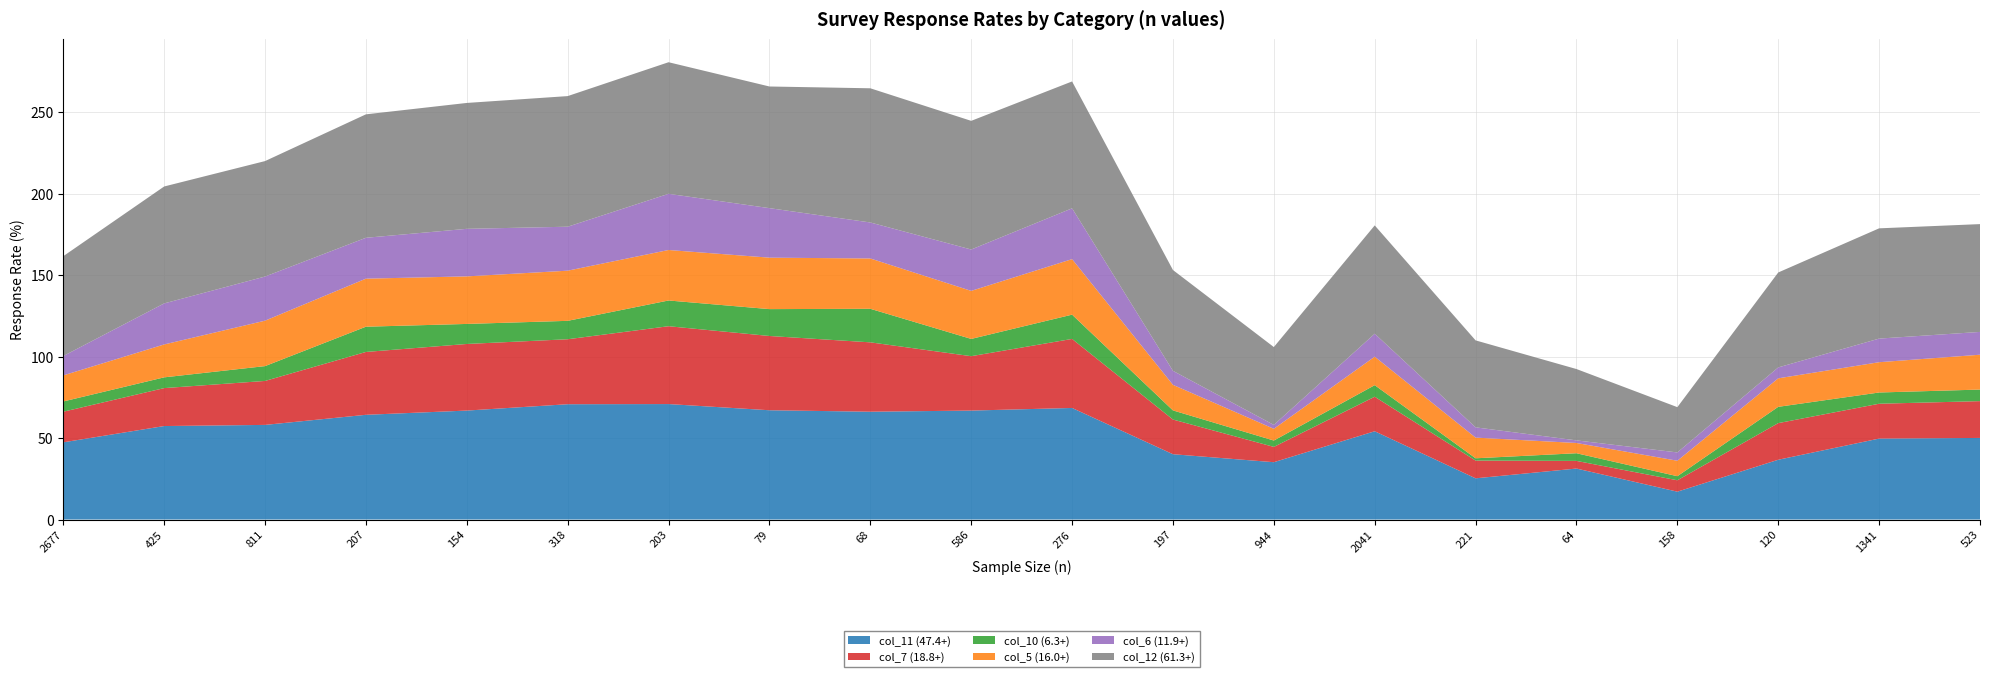

Reading right to left, transcribe all the data shown in this chart.

col_11 (47.4+): 50.1	49.7	36.7	17.1	31.3	25.3	54.2	35.2	40.1	68.5	66.9	66.2	67.1	70.9	70.8	66.9	64.3	58.1	57.4	47.4
col_7 (18.8+): 22.6	21.4	22.5	7.0	4.7	10.9	21.2	9.4	21.3	42.4	33.4	42.6	45.6	47.8	39.9	40.9	38.6	27.0	23.3	18.8
col_10 (6.3+): 7.1	6.9	10.0	2.5	4.7	1.4	7.1	3.9	5.6	14.9	10.6	20.6	16.5	15.8	11.3	12.3	15.5	9.1	6.6	6.3
col_5 (16.0+): 21.4	18.6	17.5	9.5	6.3	12.7	17.5	7.2	15.7	34.1	29.5	30.9	31.6	31.0	30.8	29.2	29.5	27.9	20.2	16.0
col_6 (11.9+): 14.0	14.5	6.7	5.1	1.6	6.3	14.1	2.4	8.6	31.2	25.4	22.1	30.4	34.5	27.0	29.2	25.1	27.1	25.2	11.9
col_12 (61.3+): 66.2	67.7	58.3	27.8	43.8	53.4	66.5	47.8	61.9	77.9	79.0	82.4	74.7	80.8	80.2	77.3	75.8	70.9	71.8	61.3